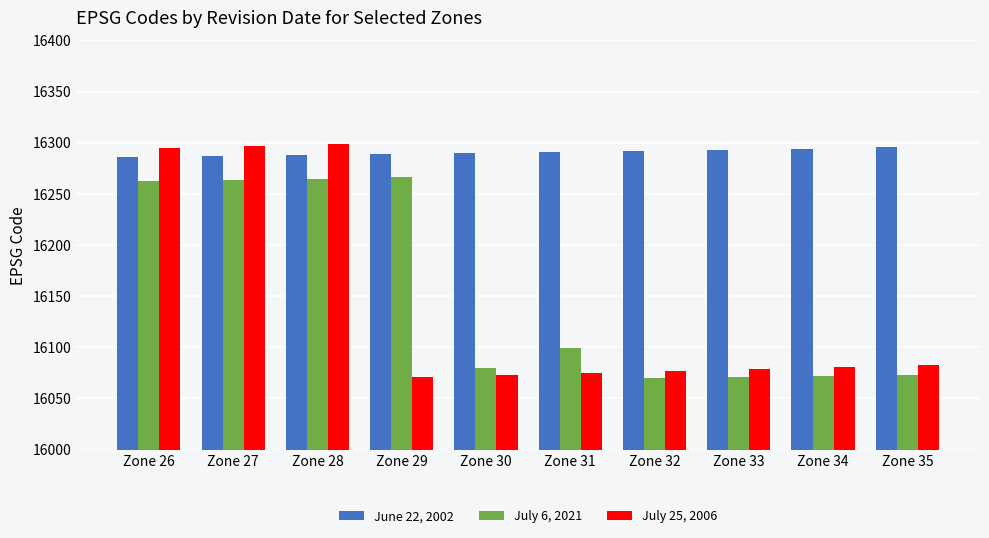

How many data points in July 6, 2021 are less than 16099?

5